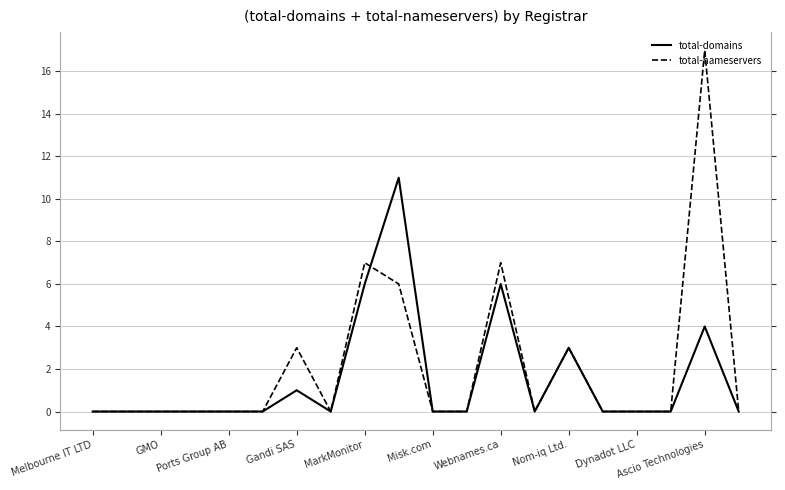

Which series has the largest total across all categories?

total-nameservers